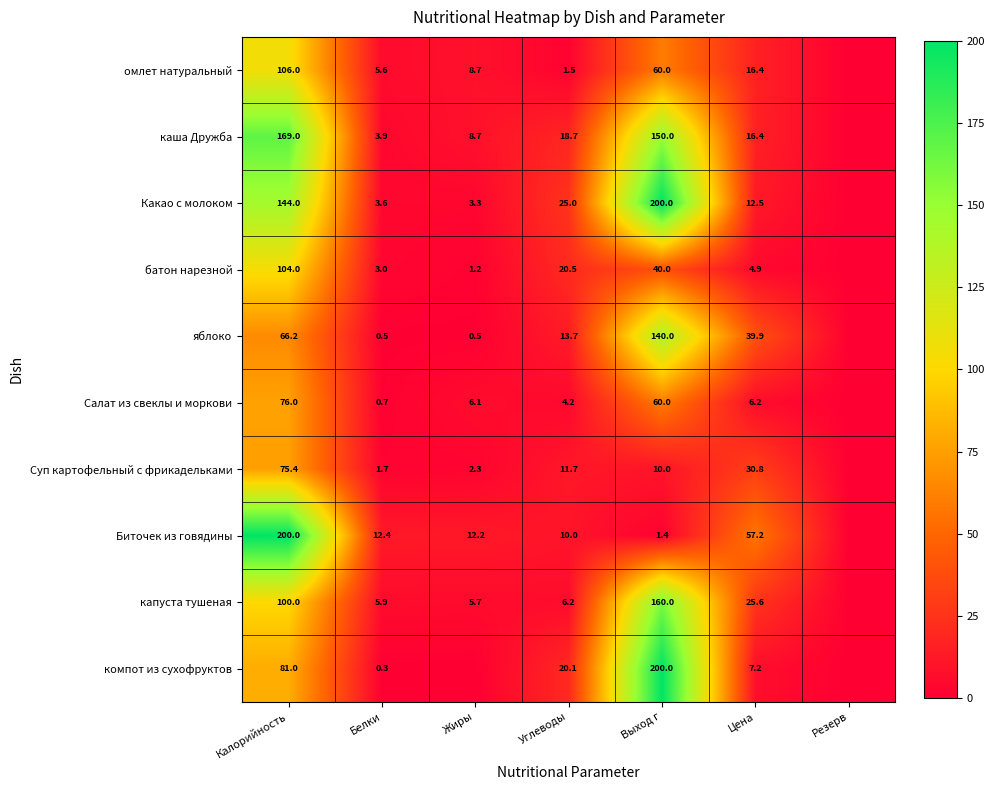

Between Цена and Углеводы, which is larger?

Цена